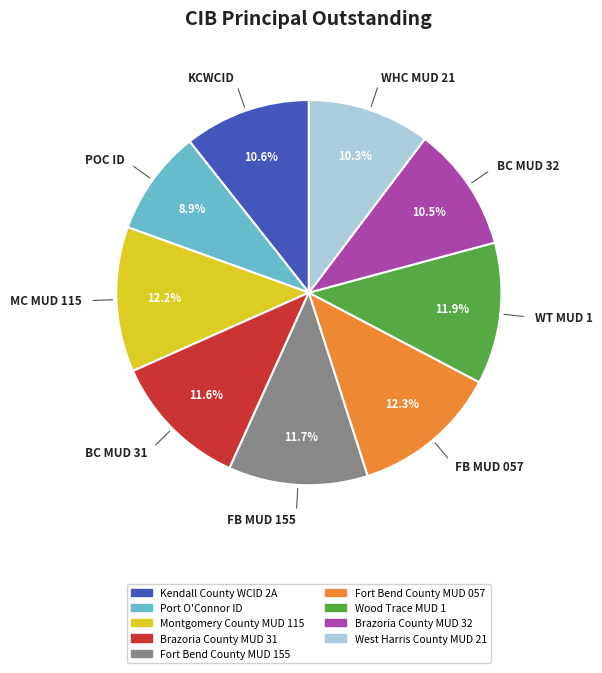

Which slice is the smallest?

Port O'Connor ID